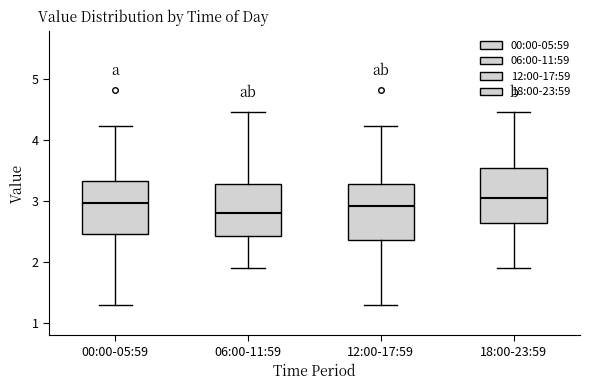

Reading left to right, read every box against the y-axis: the position of its median line, the range the box covers, and the ends of its whiskers. The values are not printed on the chart, so give them approximately, as read against the axis.

00:00-05:59: median 3.0, box 2.5 to 3.3, whiskers 1.3 to 4.2
06:00-11:59: median 2.8, box 2.4 to 3.3, whiskers 1.9 to 4.5
12:00-17:59: median 2.9, box 2.4 to 3.3, whiskers 1.3 to 4.2
18:00-23:59: median 3.1, box 2.6 to 3.5, whiskers 1.9 to 4.5